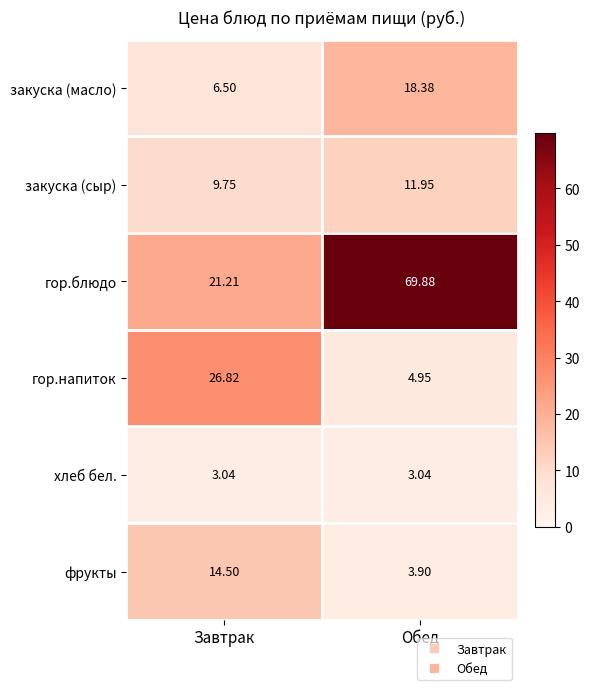

Is the value of гор.напиток at Завтрак greater than the value of закуска (масло) at Обед?

Yes